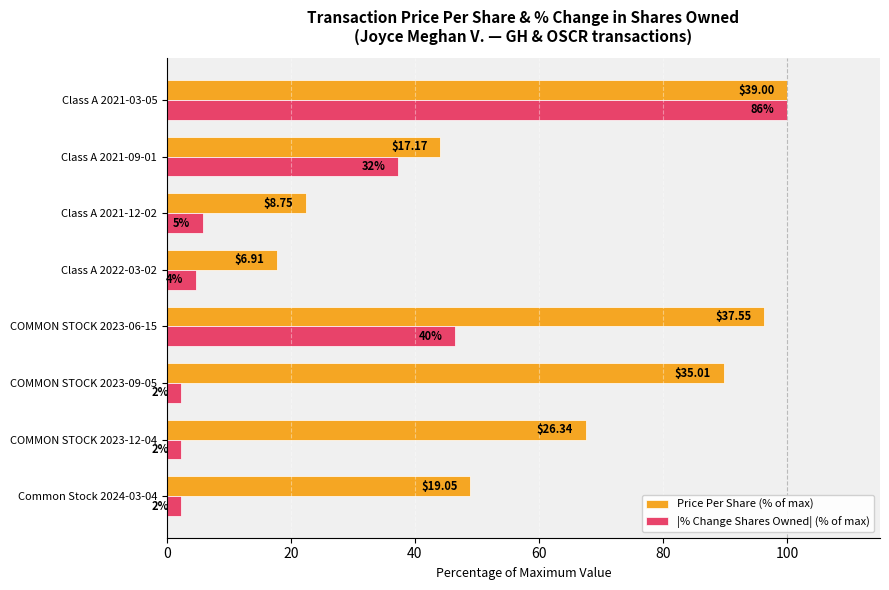

What are all the series names shown in the legend?

Price Per Share (% of max), |% Change Shares Owned| (% of max)